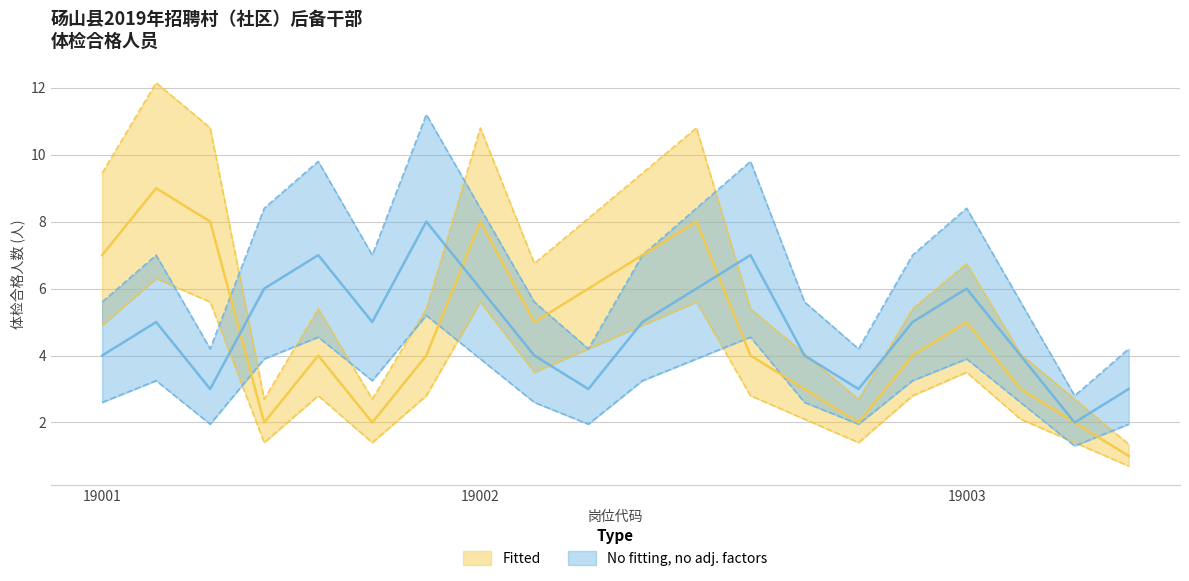

Which series has the widest spread of values?

Fitted